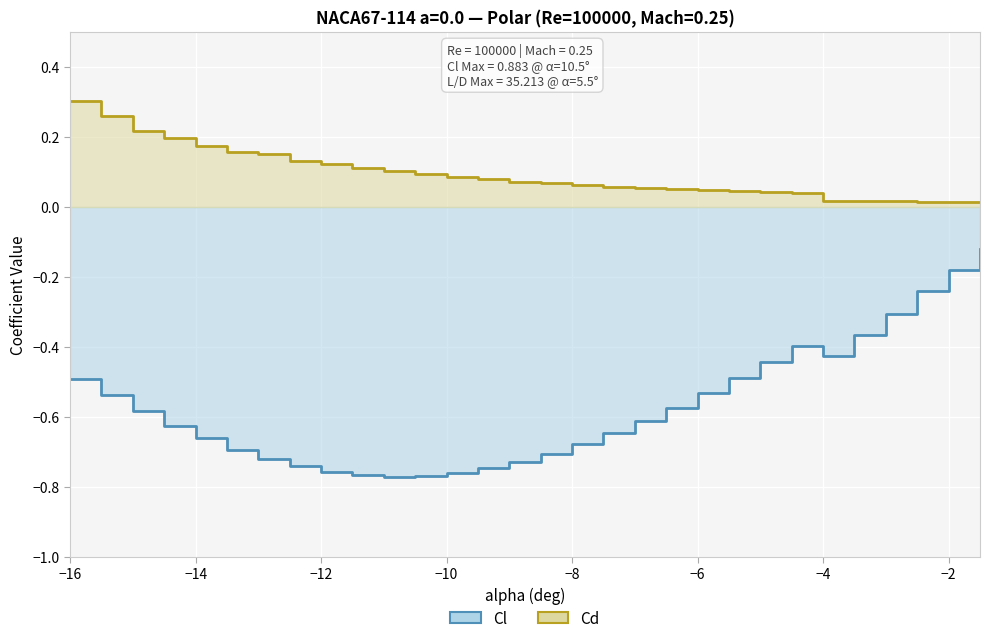

What is the difference between the maximum and second lowest values in the Cl series?

0.6